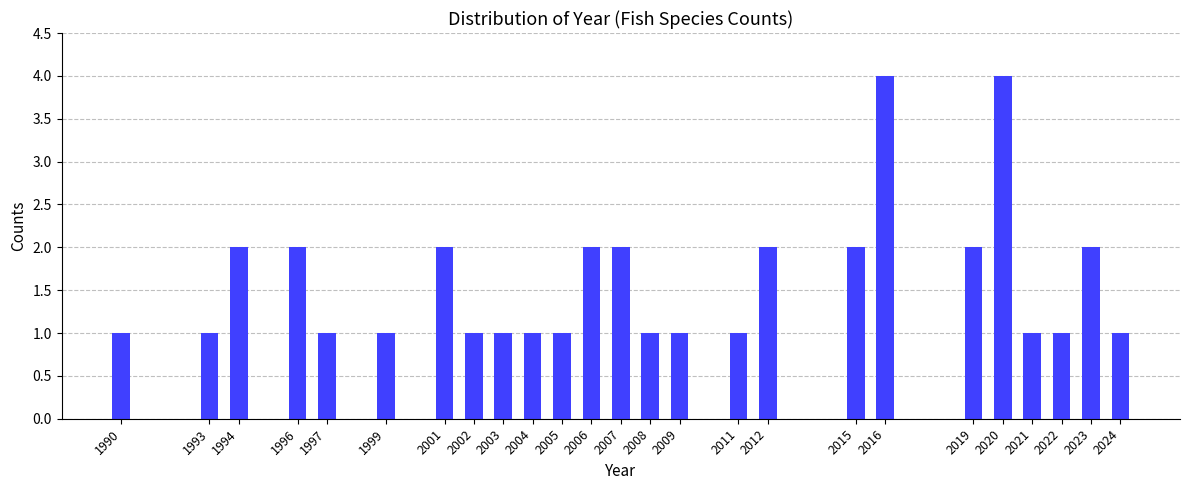

Reading left to right, list all the values displayed in this chart.

1	1	2	2	1	1	2	1	1	1	1	2	2	1	1	1	2	2	4	2	4	1	1	2	1